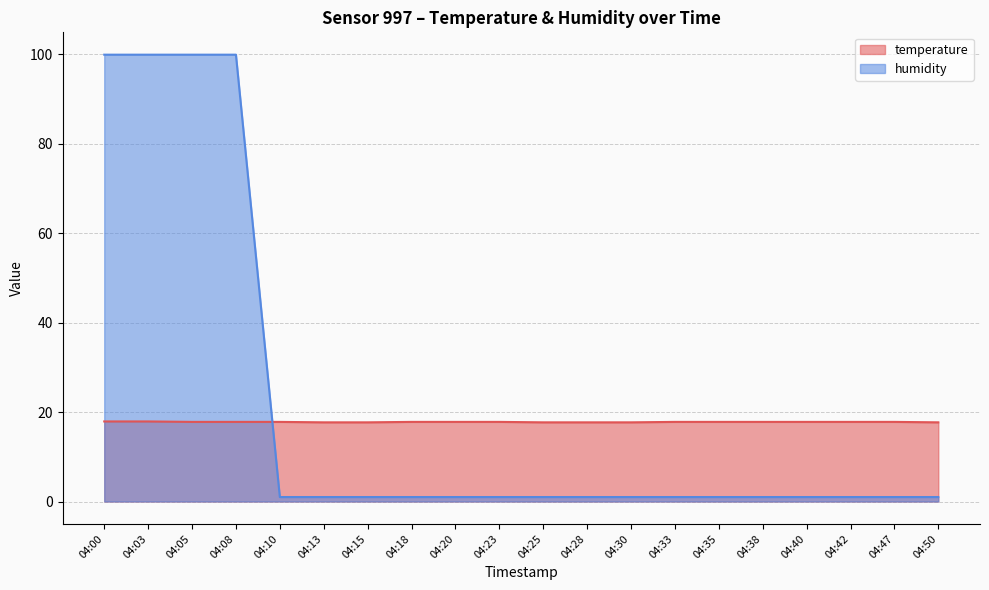

What is the spread (max minus min) of values at 04:05?

82.1